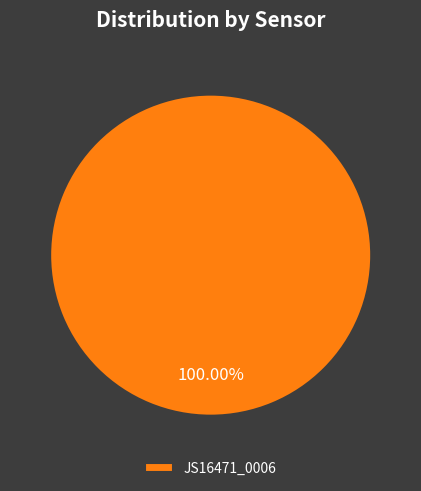

How many segments does this pie chart have?

1